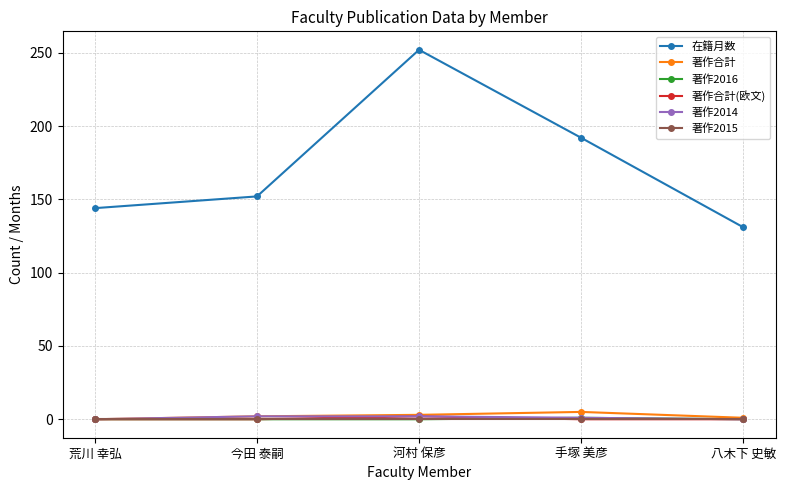

What is the total value across all series at 手塚 美彦?

199